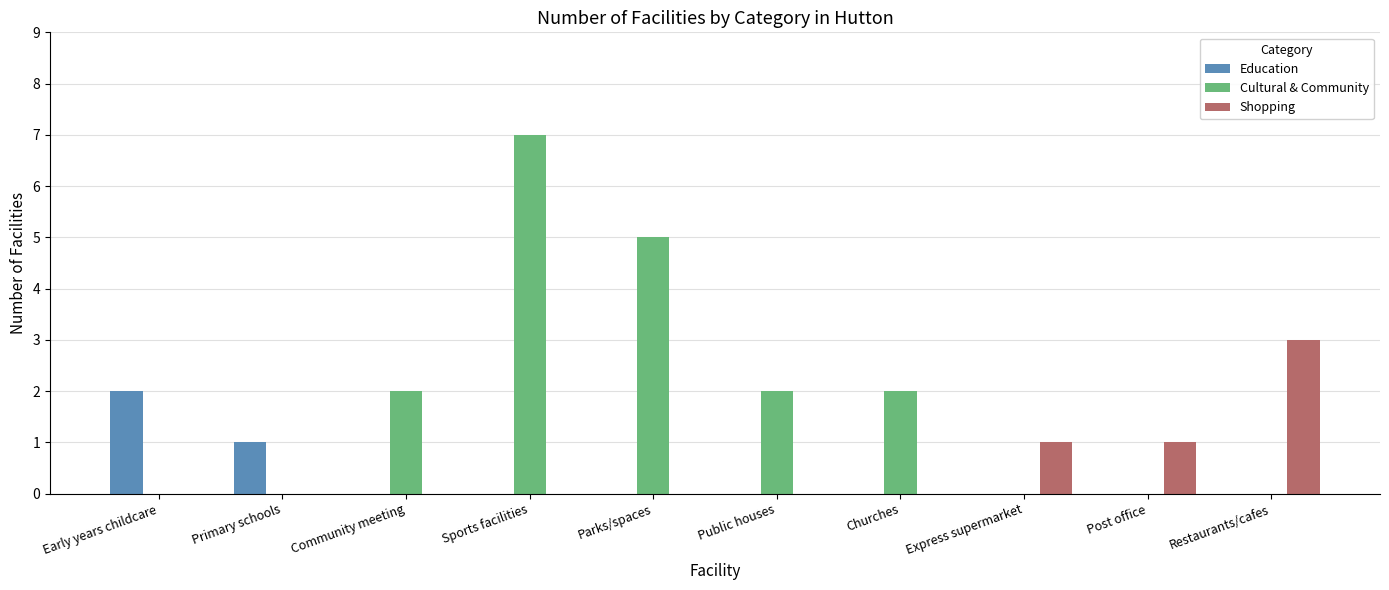

Reading left to right, transcribe all the data shown in this chart.

Education: Early years childcare=2	Primary schools=1	Community meeting=0	Sports facilities=0	Parks/spaces=0	Public houses=0	Churches=0	Express supermarket=0	Post office=0	Restaurants/cafes=0
Cultural & Community: Early years childcare=0	Primary schools=0	Community meeting=2	Sports facilities=7	Parks/spaces=5	Public houses=2	Churches=2	Express supermarket=0	Post office=0	Restaurants/cafes=0
Shopping: Early years childcare=0	Primary schools=0	Community meeting=0	Sports facilities=0	Parks/spaces=0	Public houses=0	Churches=0	Express supermarket=1	Post office=1	Restaurants/cafes=3